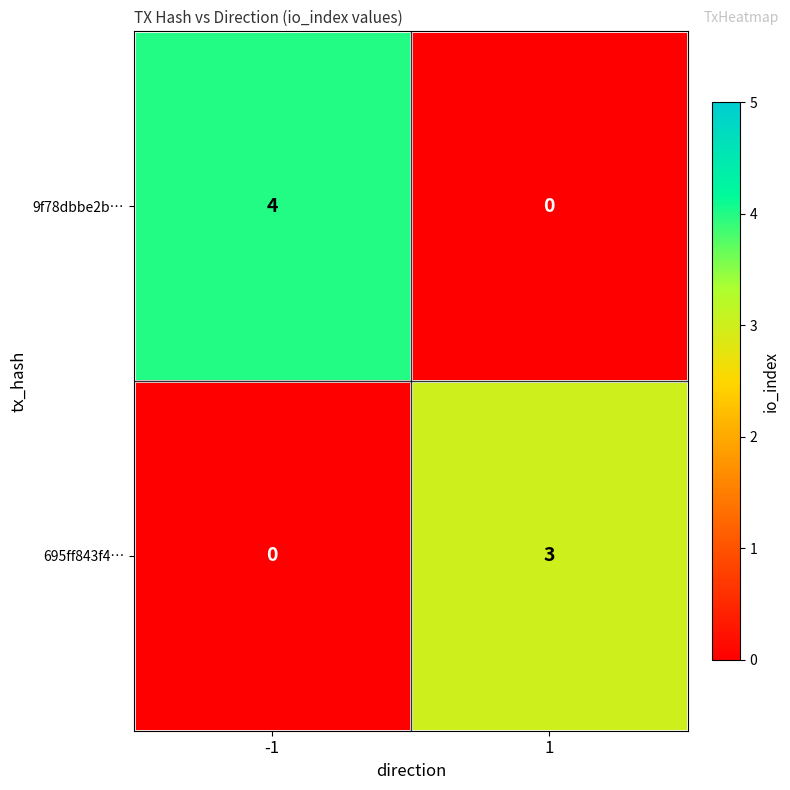

At which category is the sum across all series the highest?

-1